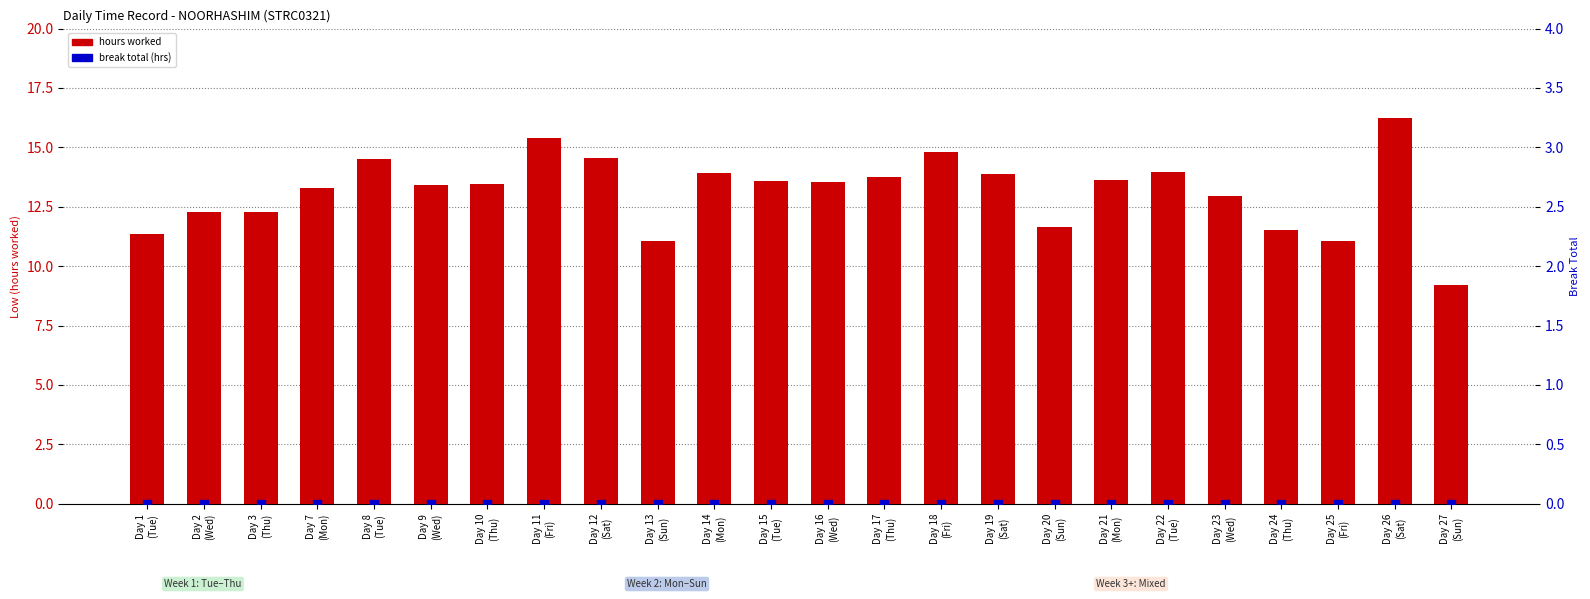

Which series has the largest total across all categories?

hours worked